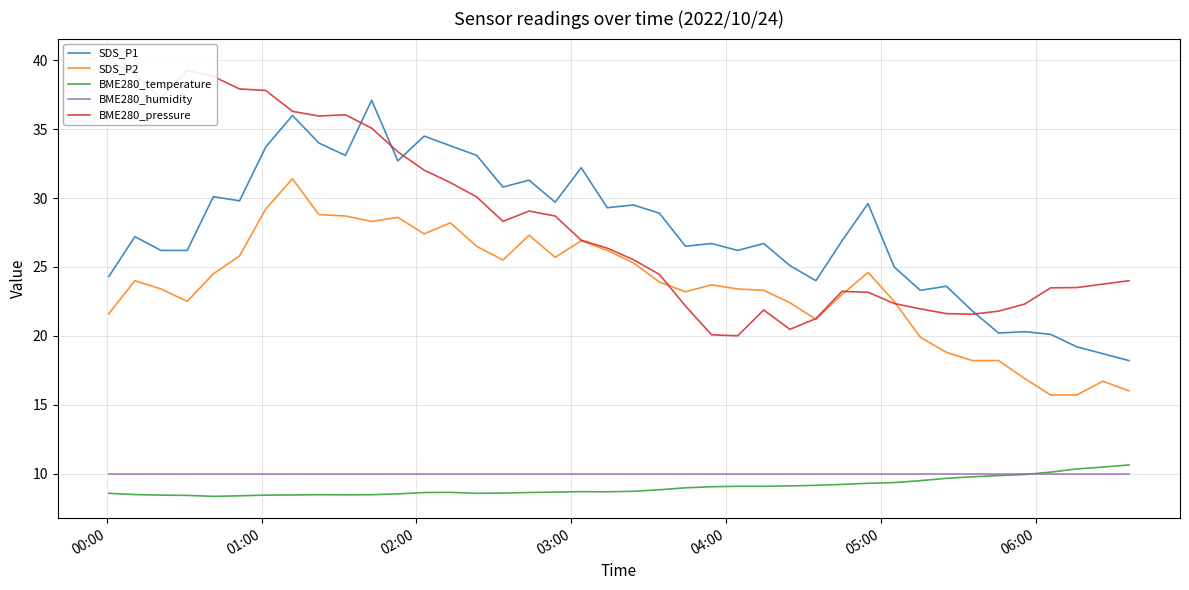

How many distinct data groups are displayed?

5